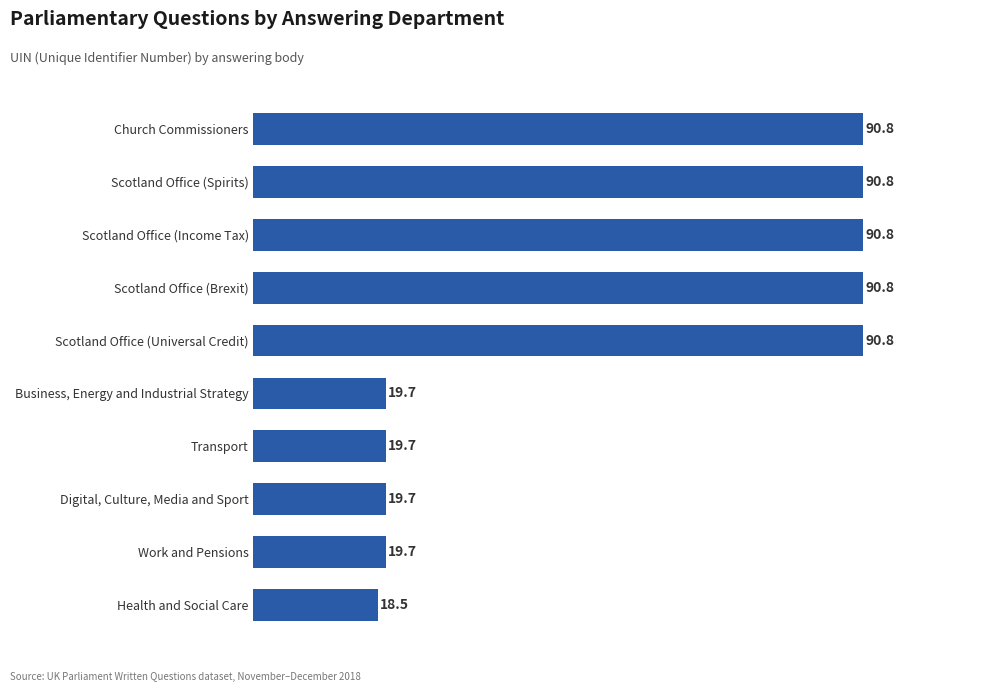

How many data points are less than 90?

5